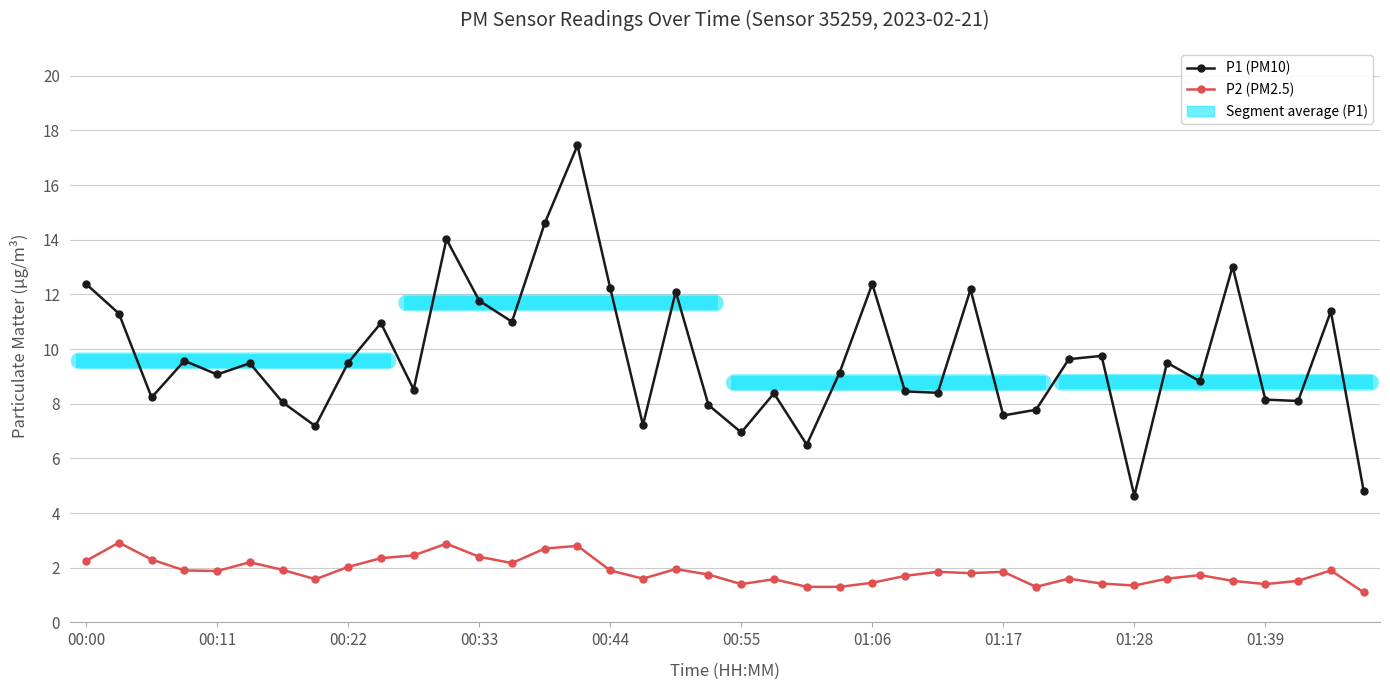

What is the difference between the highest and lowest values at 21?

6.8